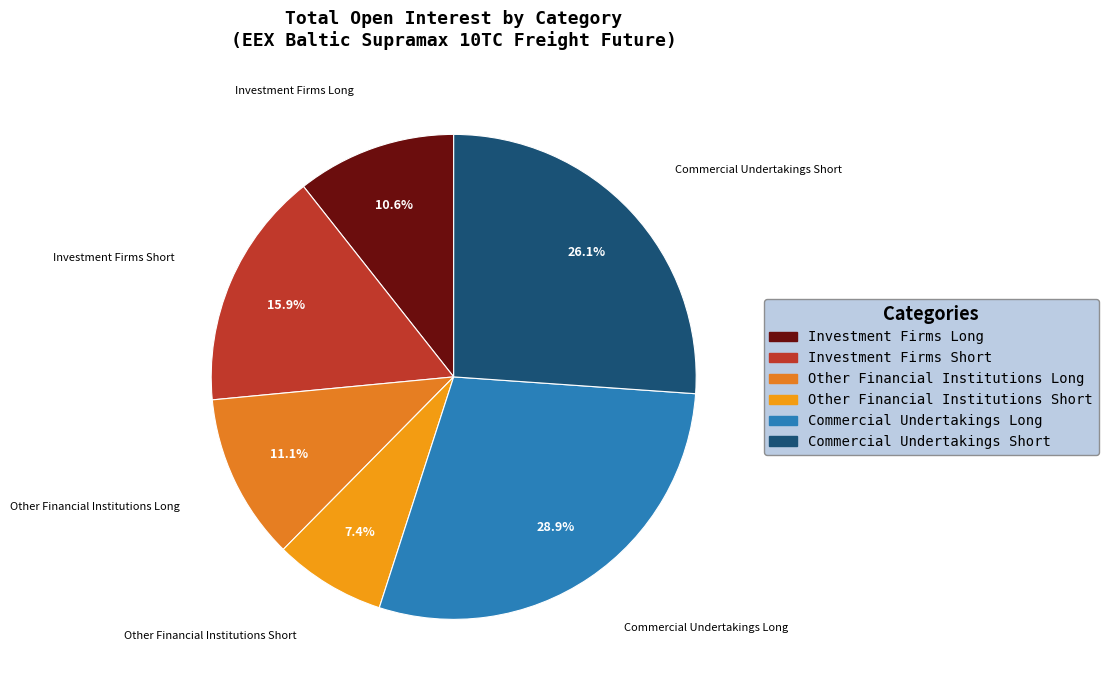

Which slice is the smallest?

Other Financial Institutions Short